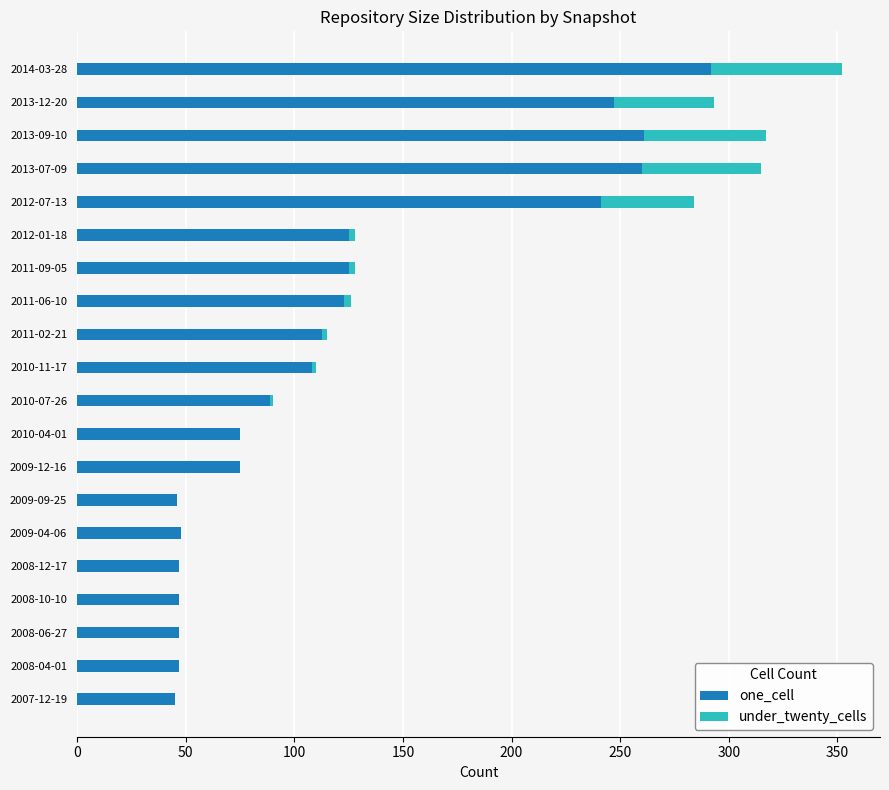

What is the sum of the one_cell values at 2013-07-09 and 2013-12-20?

507